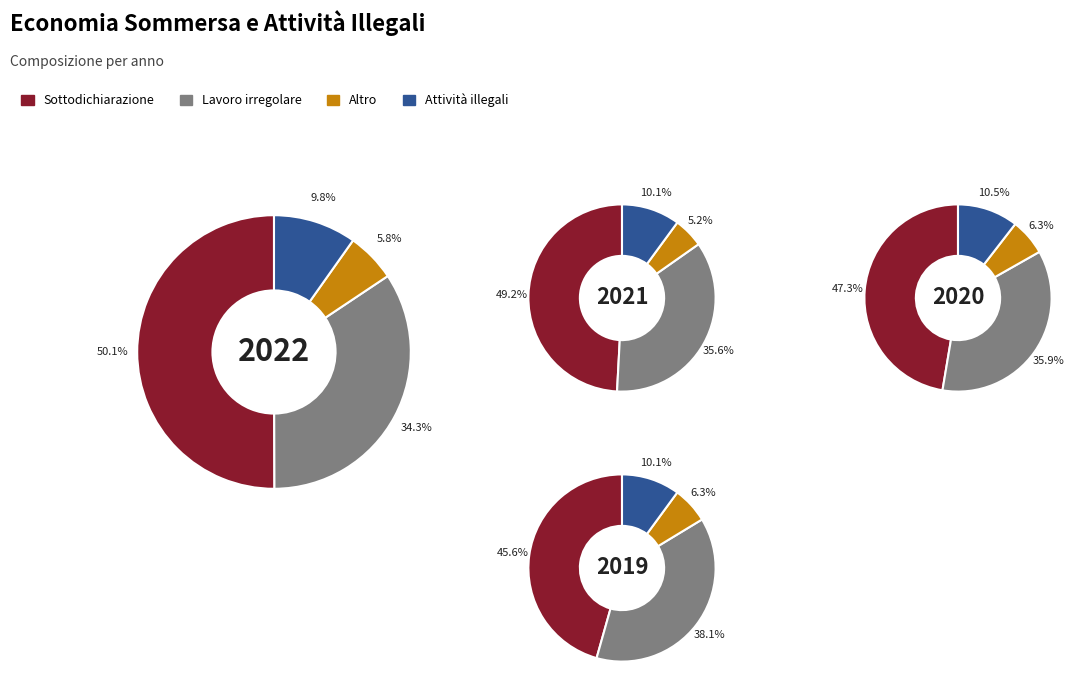

To the nearest percent, what percentage of the pie is 2019?

9%